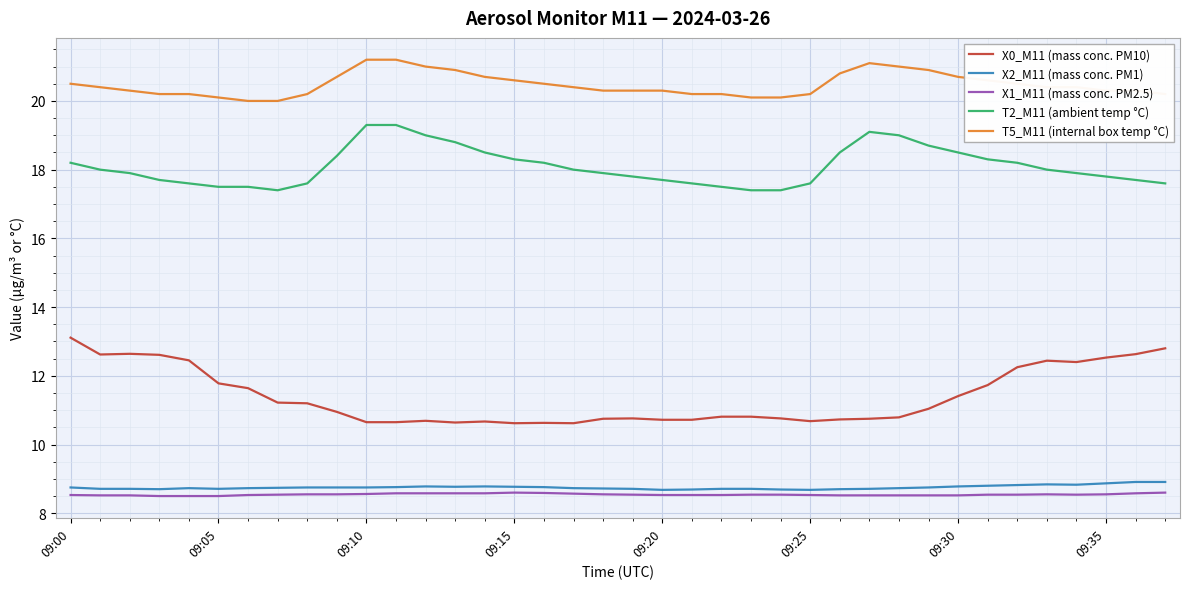

Which series has the largest range (max minus min)?

X0_M11 (mass conc. PM10)